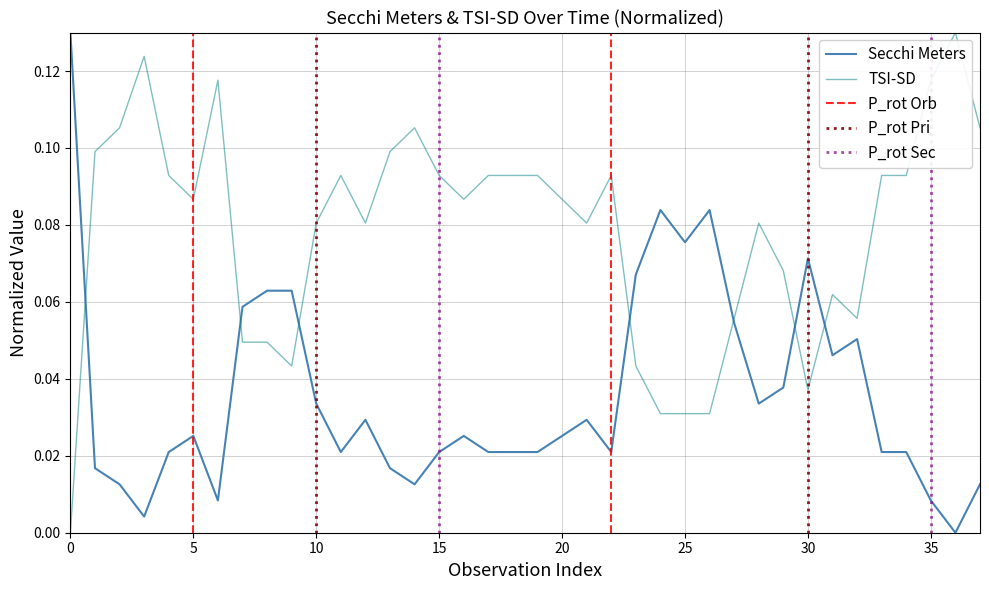

Reading right to left, what are all the values shown in this chart?

0.0	0.0	0.0	0.0	0.0	0.1	0.0	0.1	0.0	0.0	0.1	0.1	0.1	0.1	0.1	0.0	0.0	0.0	0.0	0.0	0.0	0.0	0.0	0.0	0.0	0.0	0.0	0.0	0.1	0.1	0.1	0.0	0.0	0.0	0.0	0.0	0.0	0.1